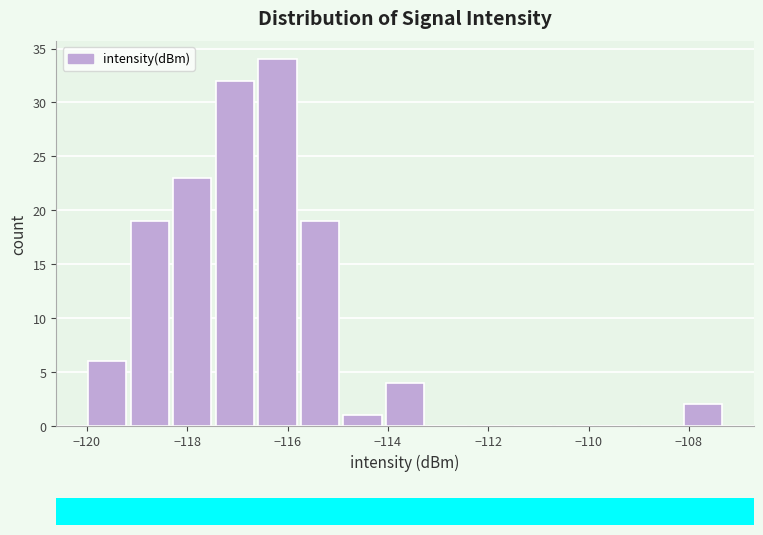

Over which range of the x-axis is the bar tallest?

-116.6 to -115.8